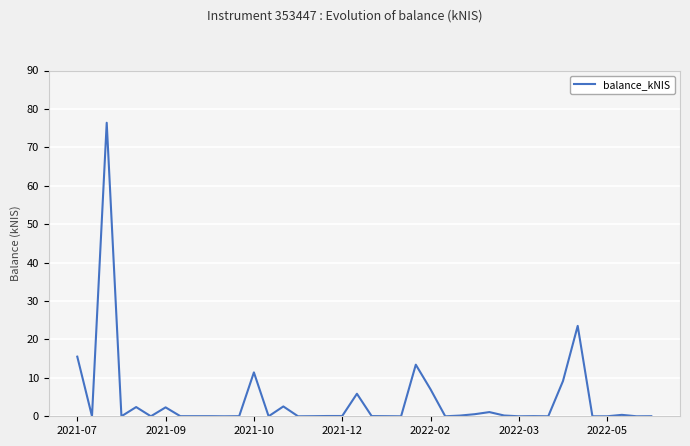

What is the difference between the maximum and minimum values?

76.4